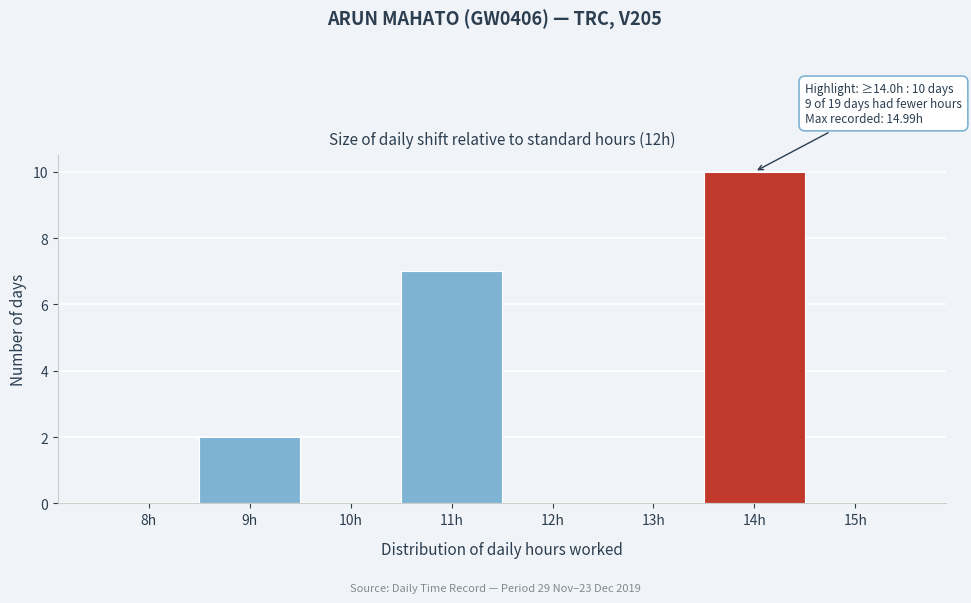

Reading right to left, what are all the values shown in this chart?

15h=0	14h=10	13h=0	12h=0	11h=7	10h=0	9h=2	8h=0